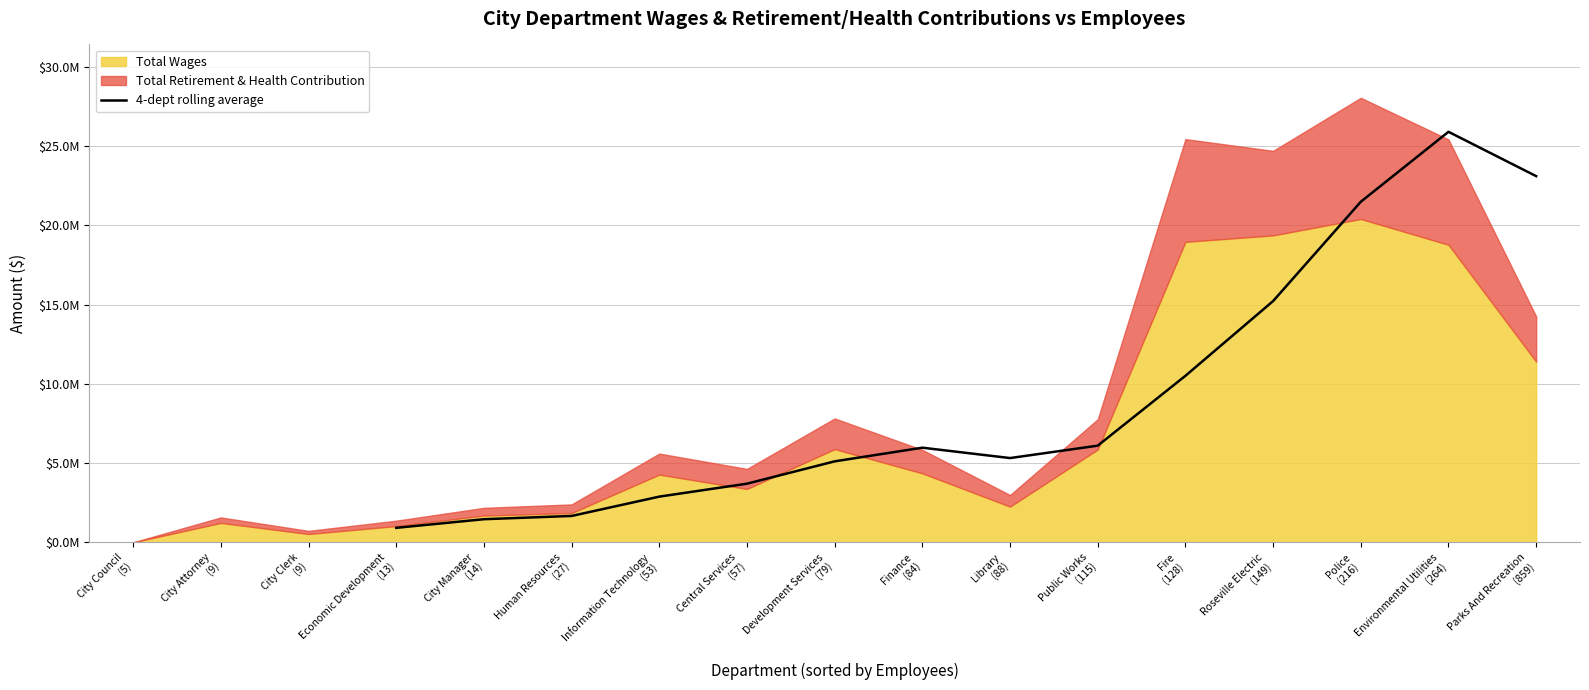

What is the smallest value displayed?

922503.2